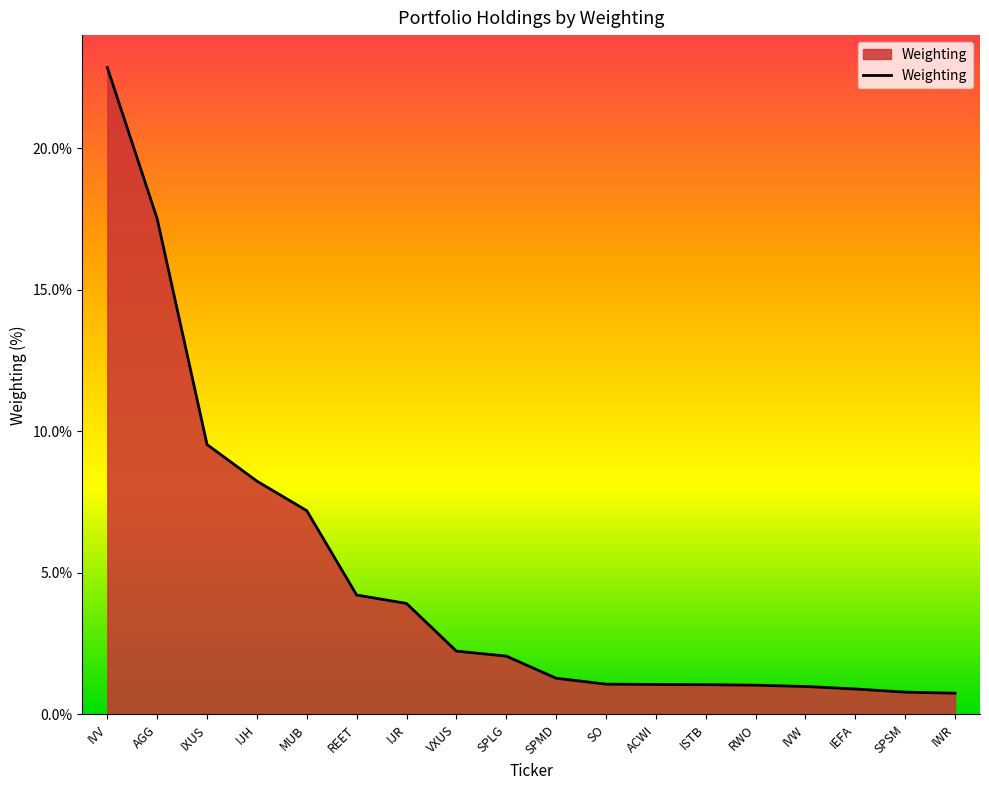

Which has a higher value, SO or REET?

REET